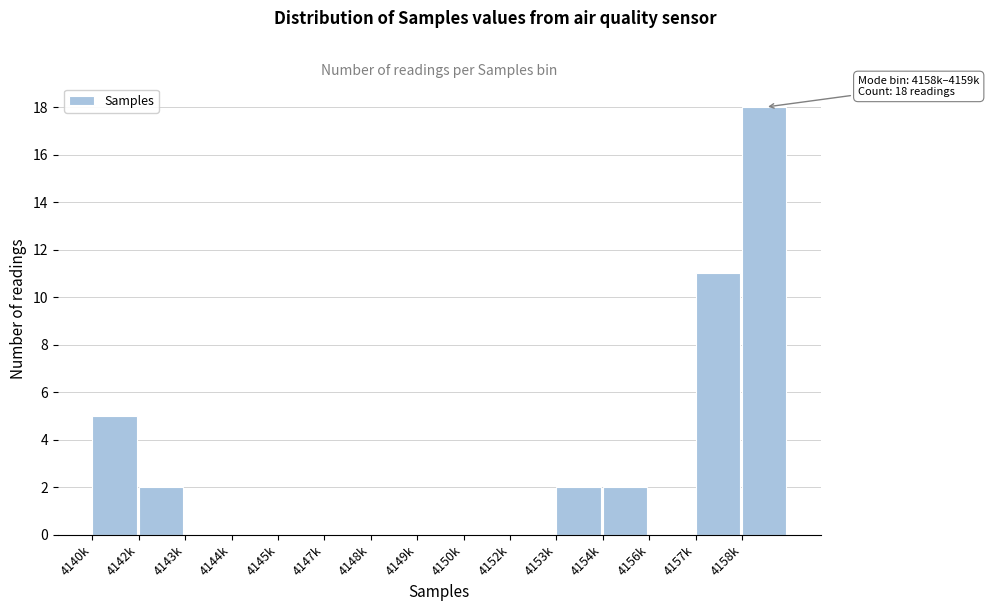

Reading left to right, transcribe all the data shown in this chart.

4140k=5	4142k=2	4143k=0	4144k=0	4145k=0	4147k=0	4148k=0	4149k=0	4150k=0	4152k=0	4153k=2	4154k=2	4156k=0	4157k=11	4158k=18